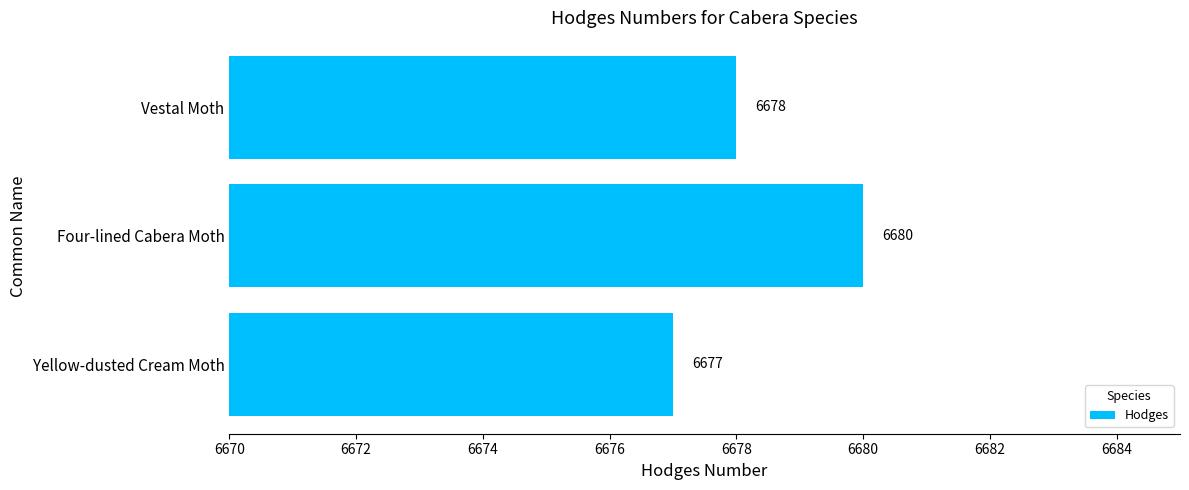

What is the maximum value shown in the chart?

6680